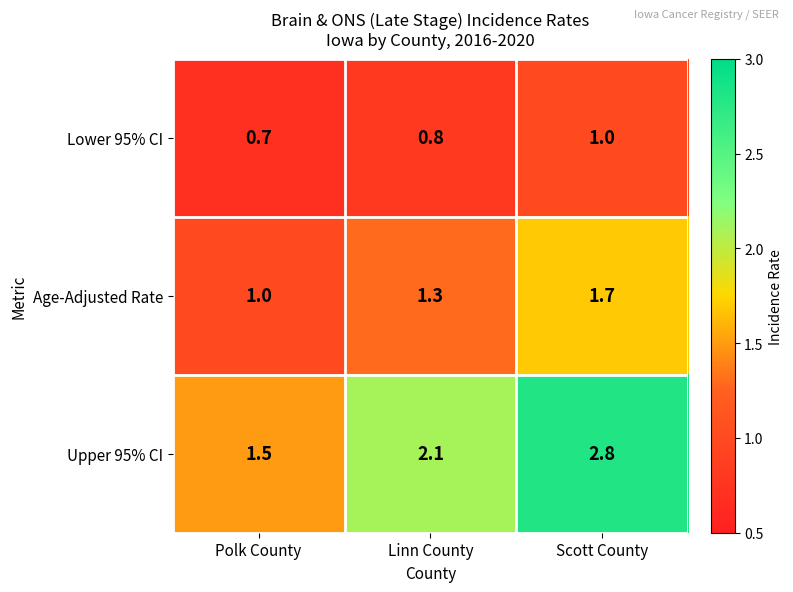

How many values in the Upper 95% CI series exceed 2?

2